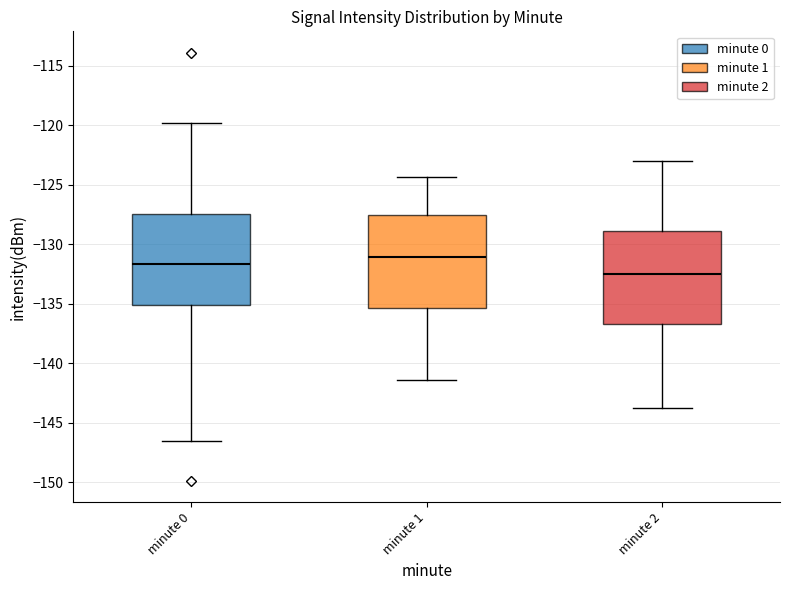

Which box has the highest median line?

minute 1